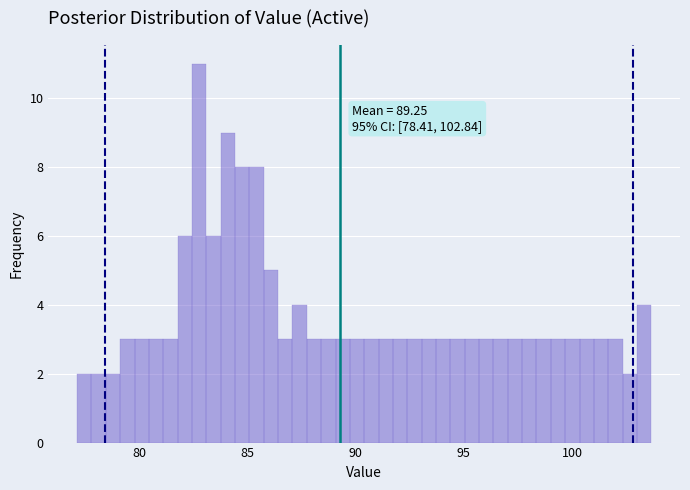

Read against the x-axis, roughly where is the centre of the tallest bar?

83.0